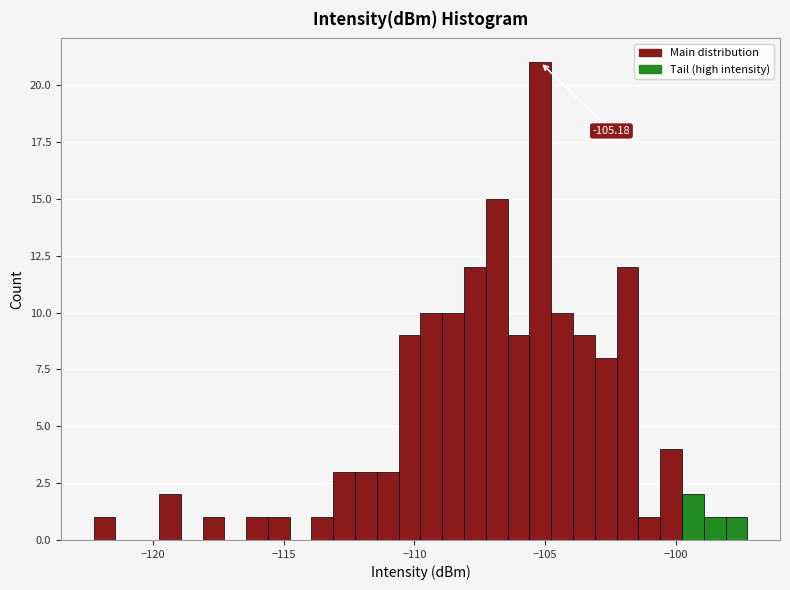

Around what value on the x-axis is the tallest bar? Give the approximate position of its centre, as read against the axis.

-105.0